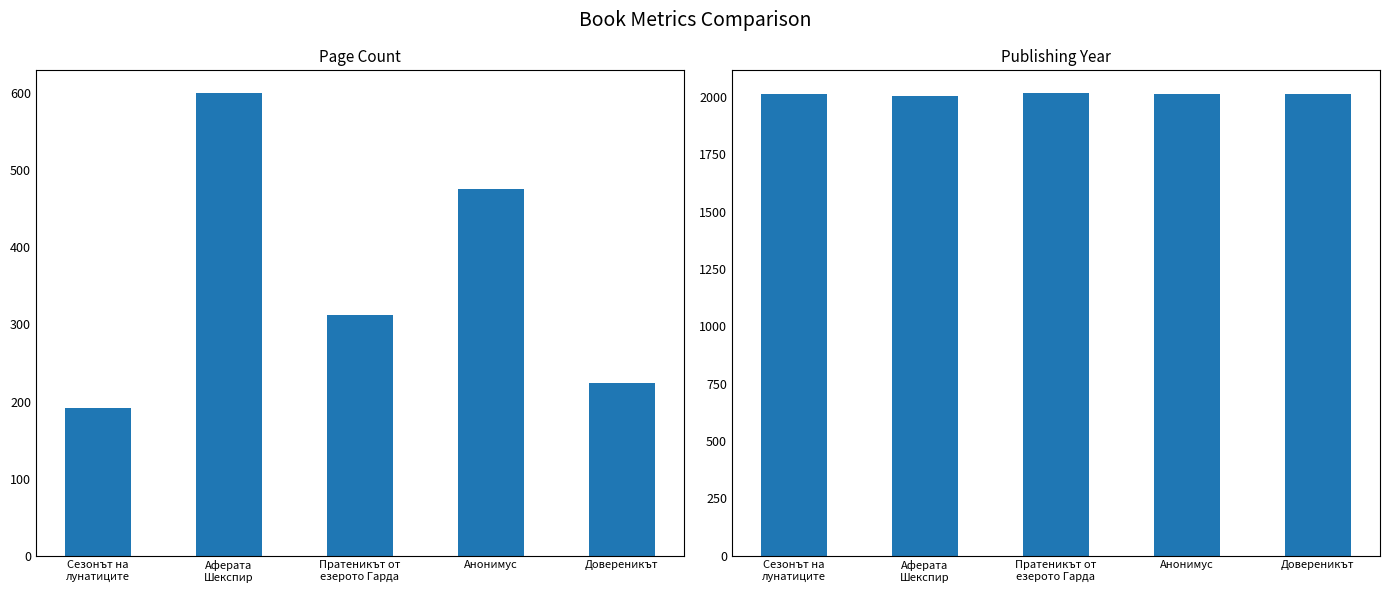

What is the total value across all series at Довереникът?

2237